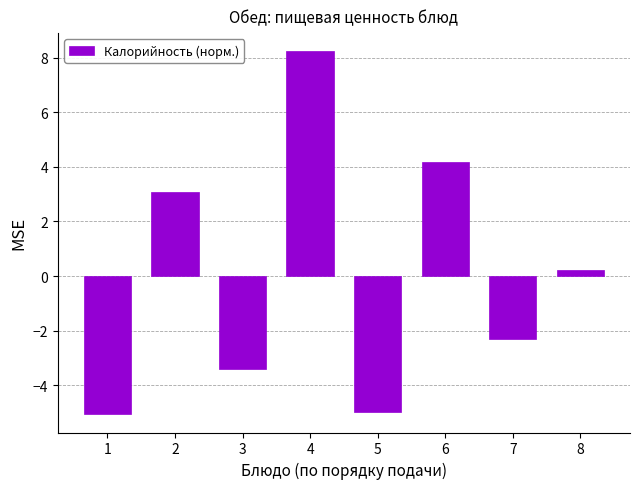

Is it true that the value at 5 is -3.2?

False